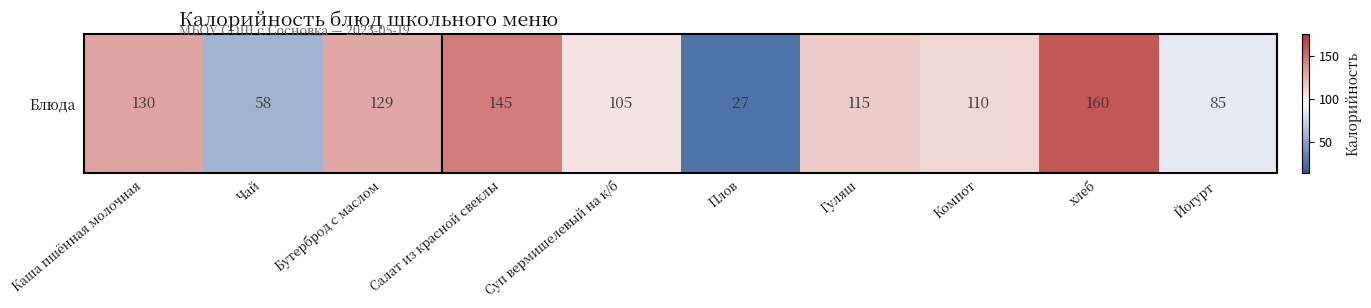

At which category does the chart reach its peak across all series?

хлеб